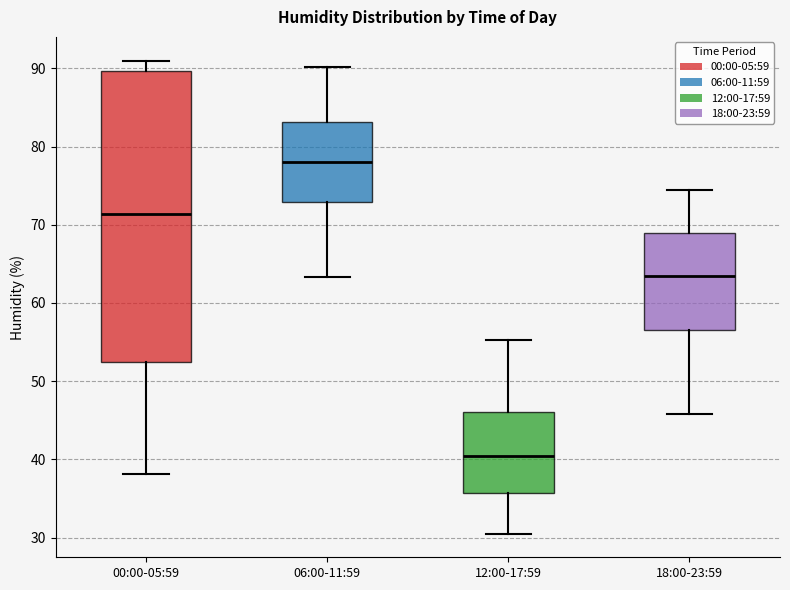

Reading left to right, transcribe this box plot: for each box, give where its median line is, the range the box spans, and where its two whiskers end, as read against the y-axis. The values are not printed on the chart, so give them approximately, as read against the axis.

00:00-05:59: median 71, box 52 to 90, whiskers 38 to 91
06:00-11:59: median 78, box 73 to 83, whiskers 63 to 90
12:00-17:59: median 40, box 36 to 46, whiskers 31 to 55
18:00-23:59: median 63, box 57 to 69, whiskers 46 to 74